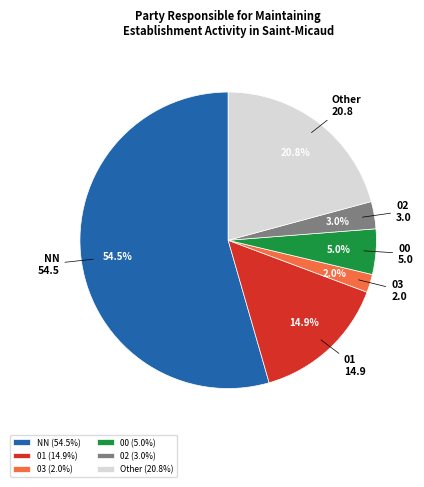

Which has a higher value, 03 or 02?

02